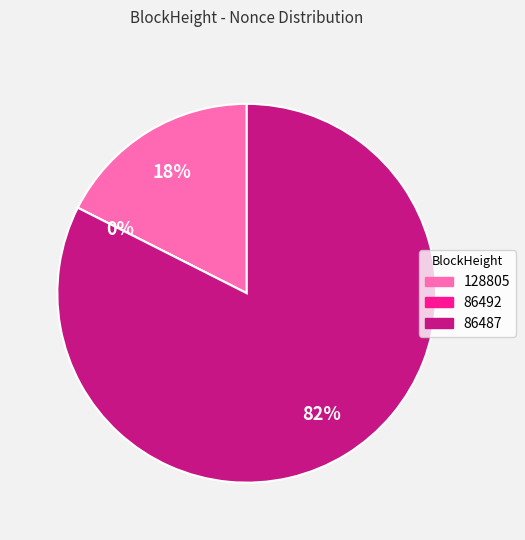

How many segments does this pie chart have?

3